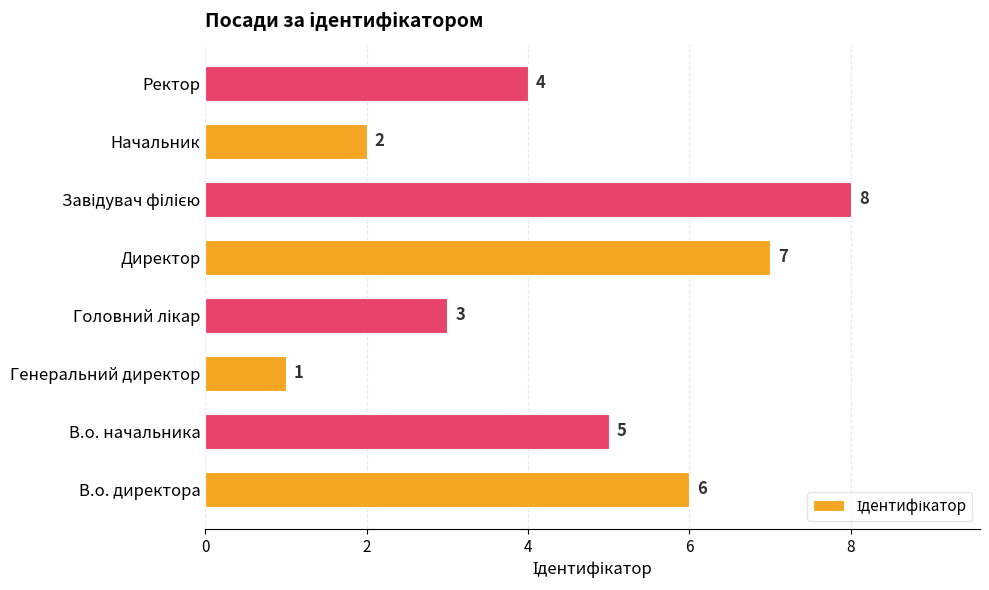

What is the sum of the values at В.о. директора and В.о. начальника?

11